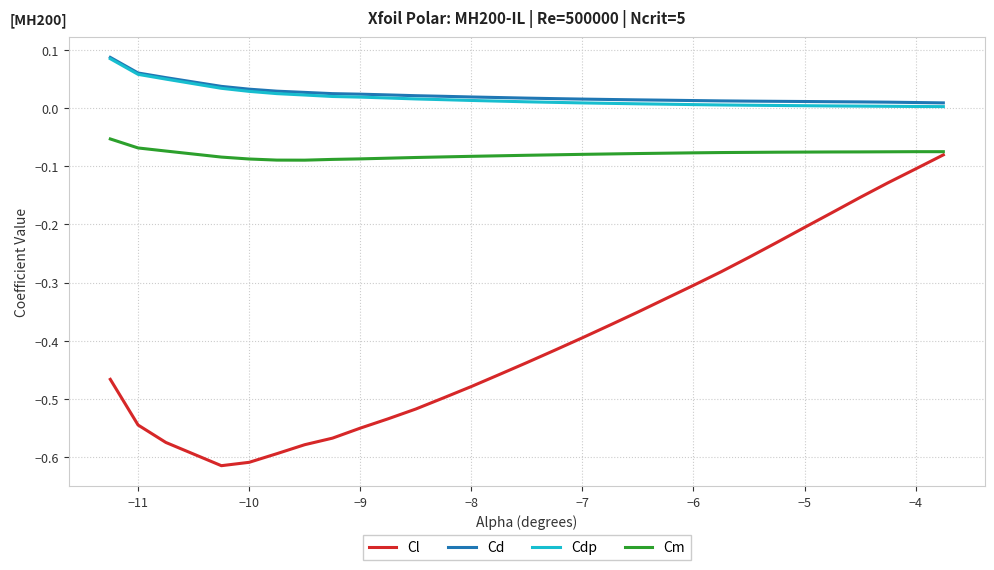

True or false: Cl and Cd intersect in this chart.

False